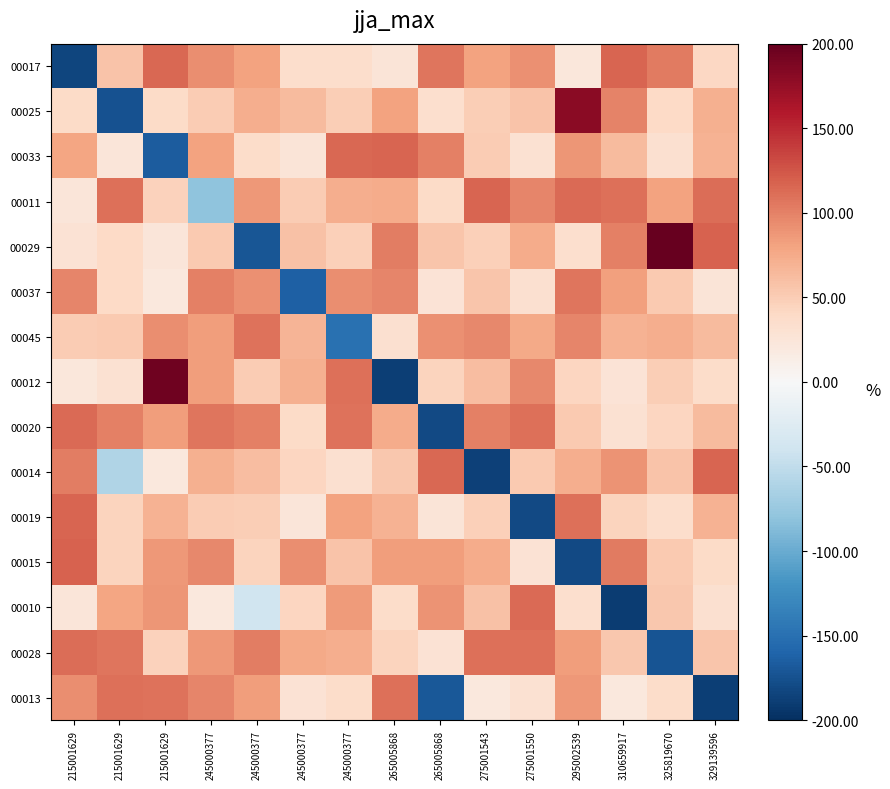

Reading left to right, extract all data points from this chart.

00017: 215001629=-183.0	215001629=57.5	215001629=115.1	245000377=93.2	245000377=79.9	245000377=35.6	245000377=35.6	265005868=25.8	265005868=106.6	275001543=80.1	275001550=90.8	295002539=22.1	310659917=117.0	325819670=103.2	329139596=41.2
00025: 215001629=38.2	215001629=-175.0	215001629=38.3	245000377=50.4	245000377=72.5	245000377=63.2	245000377=49.1	265005868=81.2	265005868=33.9	275001543=49.2	275001550=56.6	295002539=180.0	310659917=98.5	325819670=40.0	329139596=71.4
00033: 215001629=79.2	215001629=24.6	215001629=-167.0	245000377=80.8	245000377=37.1	245000377=26.5	245000377=114.9	265005868=116.6	265005868=100.8	275001543=50.5	275001550=29.8	295002539=88.4	310659917=64.0	325819670=32.2	329139596=69.5
00011: 215001629=23.4	215001629=110.9	215001629=45.9	245000377=-80.0	245000377=86.3	245000377=51.2	245000377=72.0	265005868=74.7	265005868=38.5	275001543=117.0	275001550=97.5	295002539=113.9	310659917=109.5	325819670=79.8	329139596=112.2
00029: 215001629=28.8	215001629=39.6	215001629=24.5	245000377=52.5	245000377=-171.0	245000377=58.9	245000377=47.1	265005868=102.9	265005868=55.7	275001543=48.1	275001550=74.3	295002539=34.1	310659917=100.2	325819670=200.0	329139596=118.7
00037: 215001629=97.2	215001629=39.9	215001629=20.6	245000377=101.5	245000377=90.7	245000377=-163.0	245000377=92.9	265005868=97.1	265005868=27.4	275001543=55.8	275001550=31.6	295002539=106.3	310659917=82.3	325819670=53.1	329139596=26.4
00045: 215001629=51.1	215001629=52.5	215001629=93.0	245000377=83.8	245000377=108.7	245000377=67.2	245000377=-150.0	265005868=32.0	265005868=91.3	275001543=96.1	275001550=76.1	295002539=97.1	310659917=69.4	325819670=72.3	329139596=62.8
00012: 215001629=22.5	215001629=30.8	215001629=195.0	245000377=83.6	245000377=51.4	245000377=70.9	245000377=110.8	265005868=-188.0	265005868=44.9	275001543=61.0	275001550=95.6	295002539=42.9	310659917=27.7	325819670=49.0	329139596=36.1
00020: 215001629=113.0	215001629=100.8	215001629=83.3	245000377=107.1	245000377=100.4	245000377=38.7	245000377=109.3	265005868=73.9	265005868=-180.0	275001543=100.7	275001550=109.6	295002539=51.8	310659917=31.0	325819670=42.8	329139596=62.7
00014: 215001629=101.8	215001629=-60.0	215001629=20.7	245000377=71.1	245000377=61.7	245000377=42.2	245000377=32.0	265005868=53.8	265005868=114.3	275001543=-186.0	275001550=52.3	295002539=71.9	310659917=90.3	325819670=56.4	329139596=117.2
00019: 215001629=116.2	215001629=45.2	215001629=69.7	245000377=50.1	245000377=48.5	245000377=23.7	245000377=81.0	265005868=70.3	265005868=25.1	275001543=47.9	275001550=-181.0	295002539=110.8	310659917=44.0	325819670=34.5	329139596=68.9
00015: 215001629=118.6	215001629=44.2	215001629=87.2	245000377=96.2	245000377=43.8	245000377=92.8	245000377=56.8	265005868=83.2	265005868=83.4	275001543=73.6	275001550=29.0	295002539=-181.0	310659917=103.5	325819670=52.1	329139596=38.7
00010: 215001629=24.1	215001629=79.1	215001629=87.8	245000377=21.7	245000377=-40.0	245000377=42.6	245000377=84.5	265005868=37.4	265005868=89.1	275001543=58.7	275001550=113.7	295002539=33.8	310659917=-190.0	325819670=54.1	329139596=31.3
00028: 215001629=112.5	215001629=107.7	215001629=45.8	245000377=86.0	245000377=101.7	245000377=75.5	245000377=73.0	265005868=44.2	265005868=29.3	275001543=109.7	275001550=110.0	295002539=83.3	310659917=53.9	325819670=-172.0	329139596=54.9
00013: 215001629=92.6	215001629=109.7	215001629=108.7	245000377=98.0	245000377=84.2	245000377=28.4	245000377=36.2	265005868=109.9	265005868=-170.0	275001543=20.9	275001550=30.1	295002539=86.4	310659917=20.5	325819670=36.1	329139596=-188.0